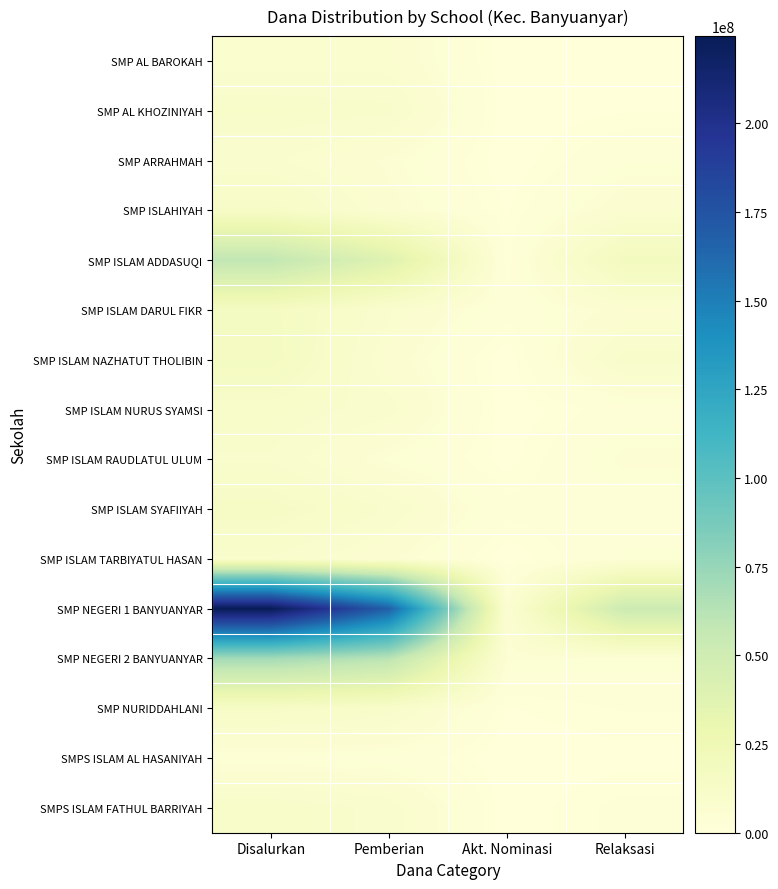

Which series has the largest range (max minus min)?

SMP NEGERI 1 BANYUANYAR